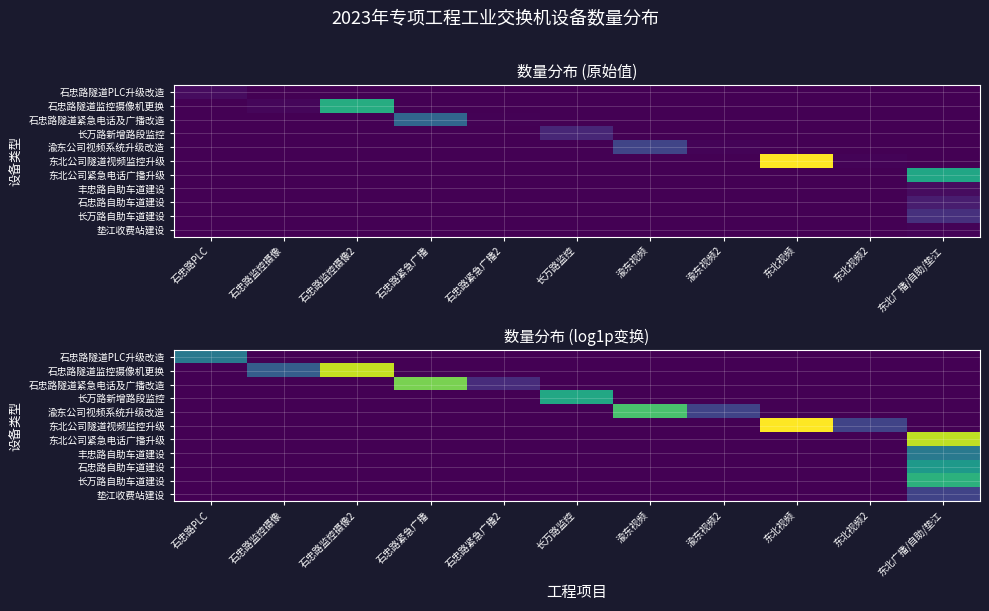

What is the total value across all series at 东北广播/自助/垫江?

14.7